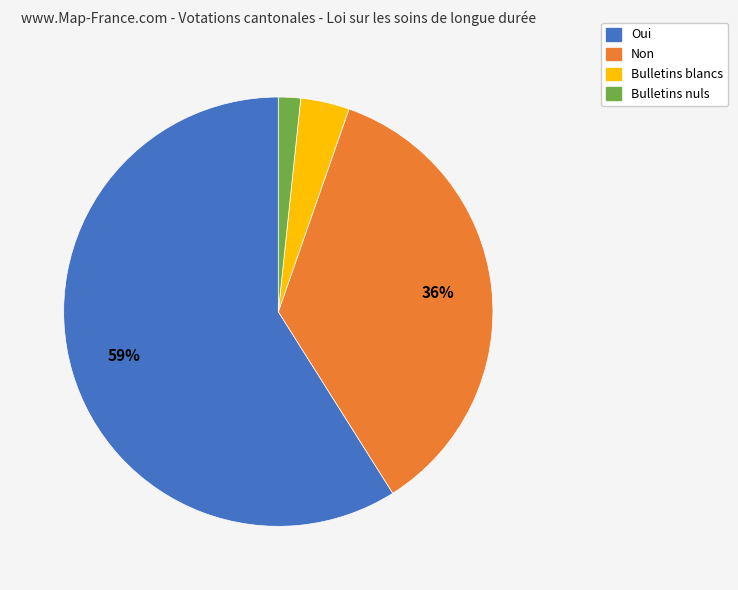

To the nearest percent, what is the difference between the Bulletins nuls and Bulletins blancs slice percentages?

2%